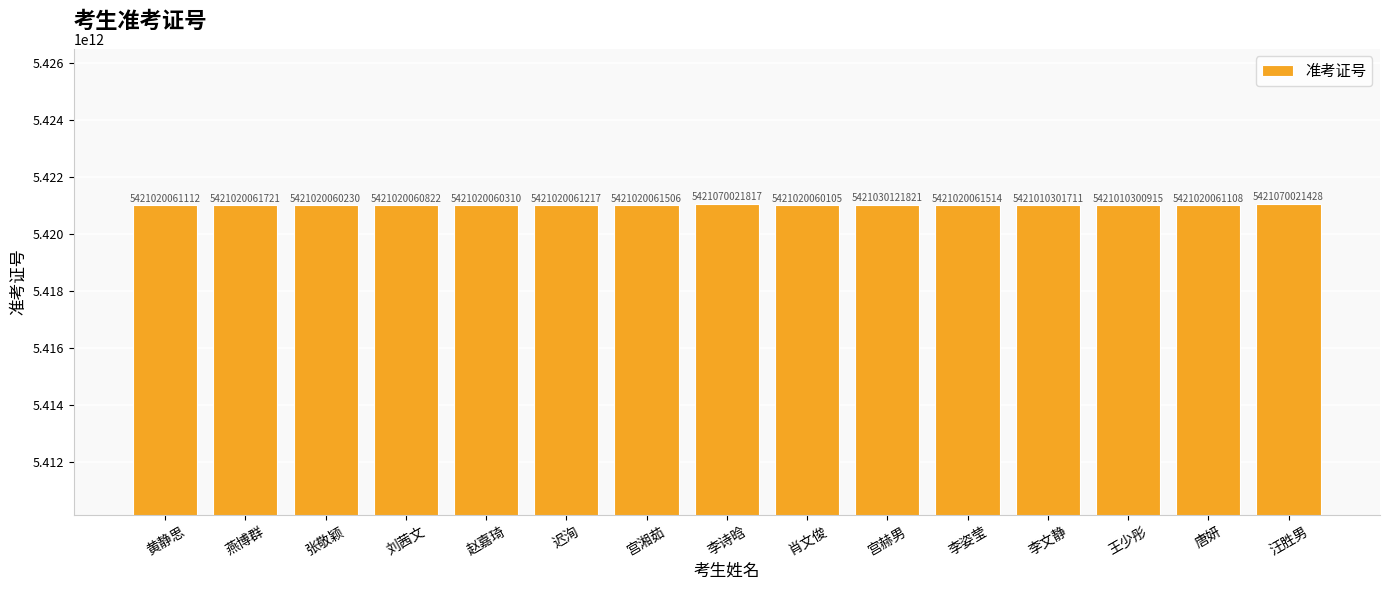

Rank the categories by value from lowest to highest.

王少彤, 李文静, 肖文俊, 张敬颖, 赵嘉琦, 刘茜文, 唐妍, 黄静思, 迟洵, 宫湘茹, 李姿莹, 燕博群, 宫赫男, 汪胜男, 李诗晗